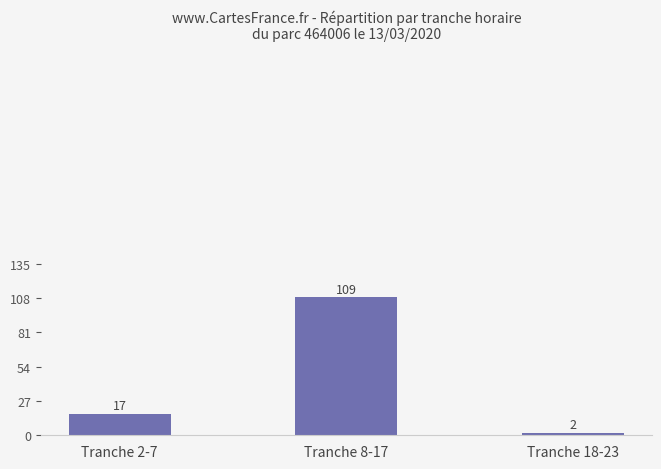

What is the maximum value shown in the chart?

109